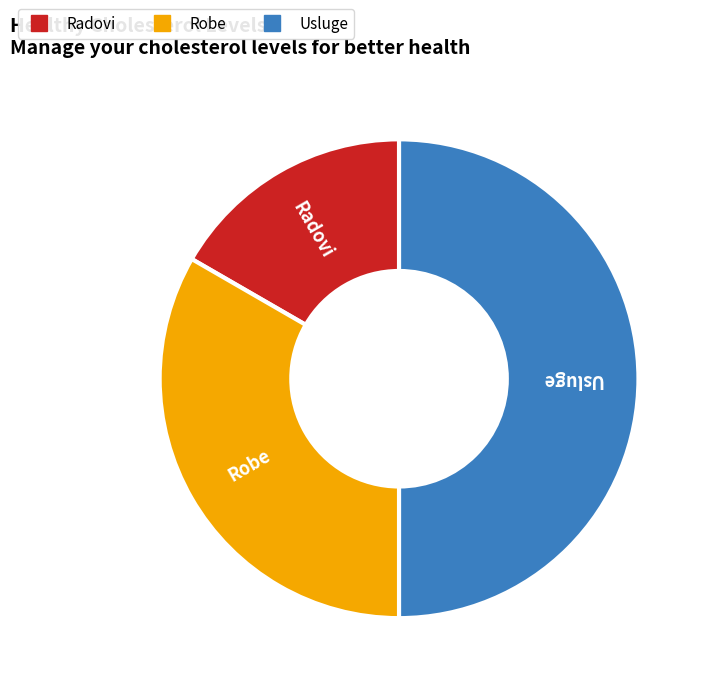

Rank the categories by value from lowest to highest.

Radovi, Robe, Usluge